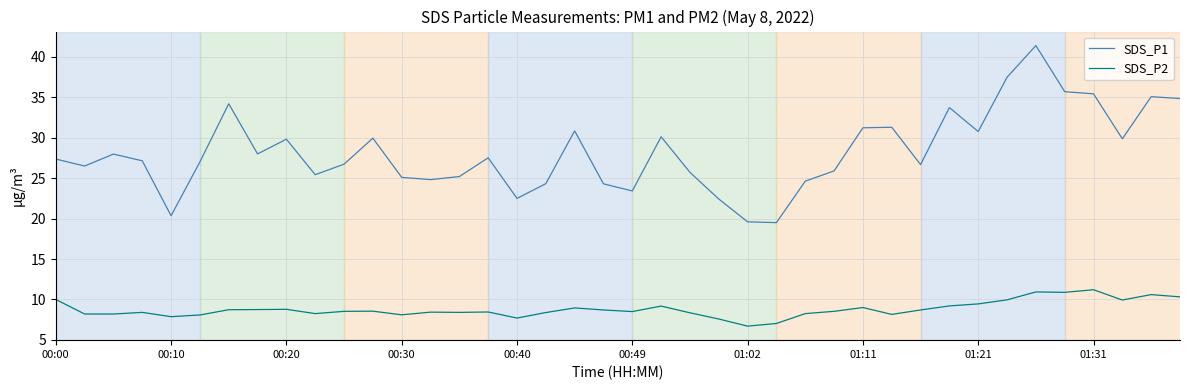

What is the difference between the maximum and minimum values in the SDS_P2 series?

4.5